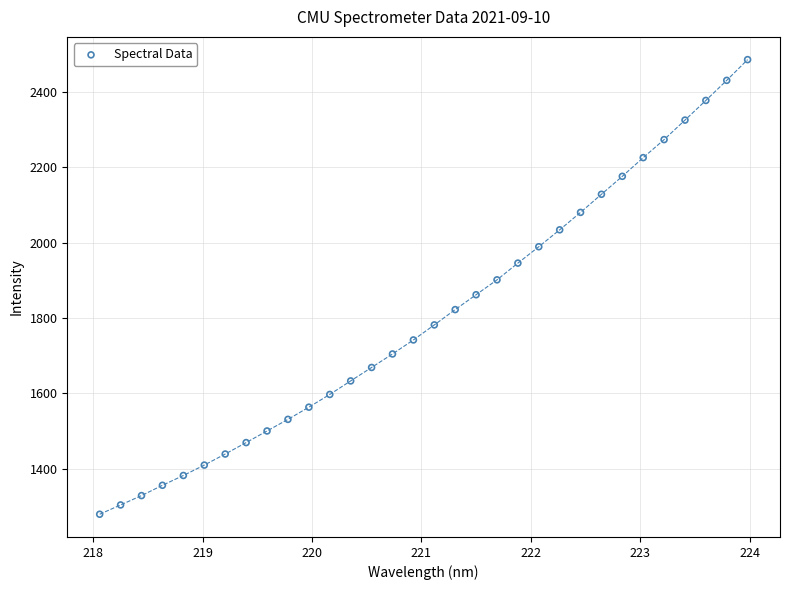

What is the range of Y values (max minus min)?

1206.4